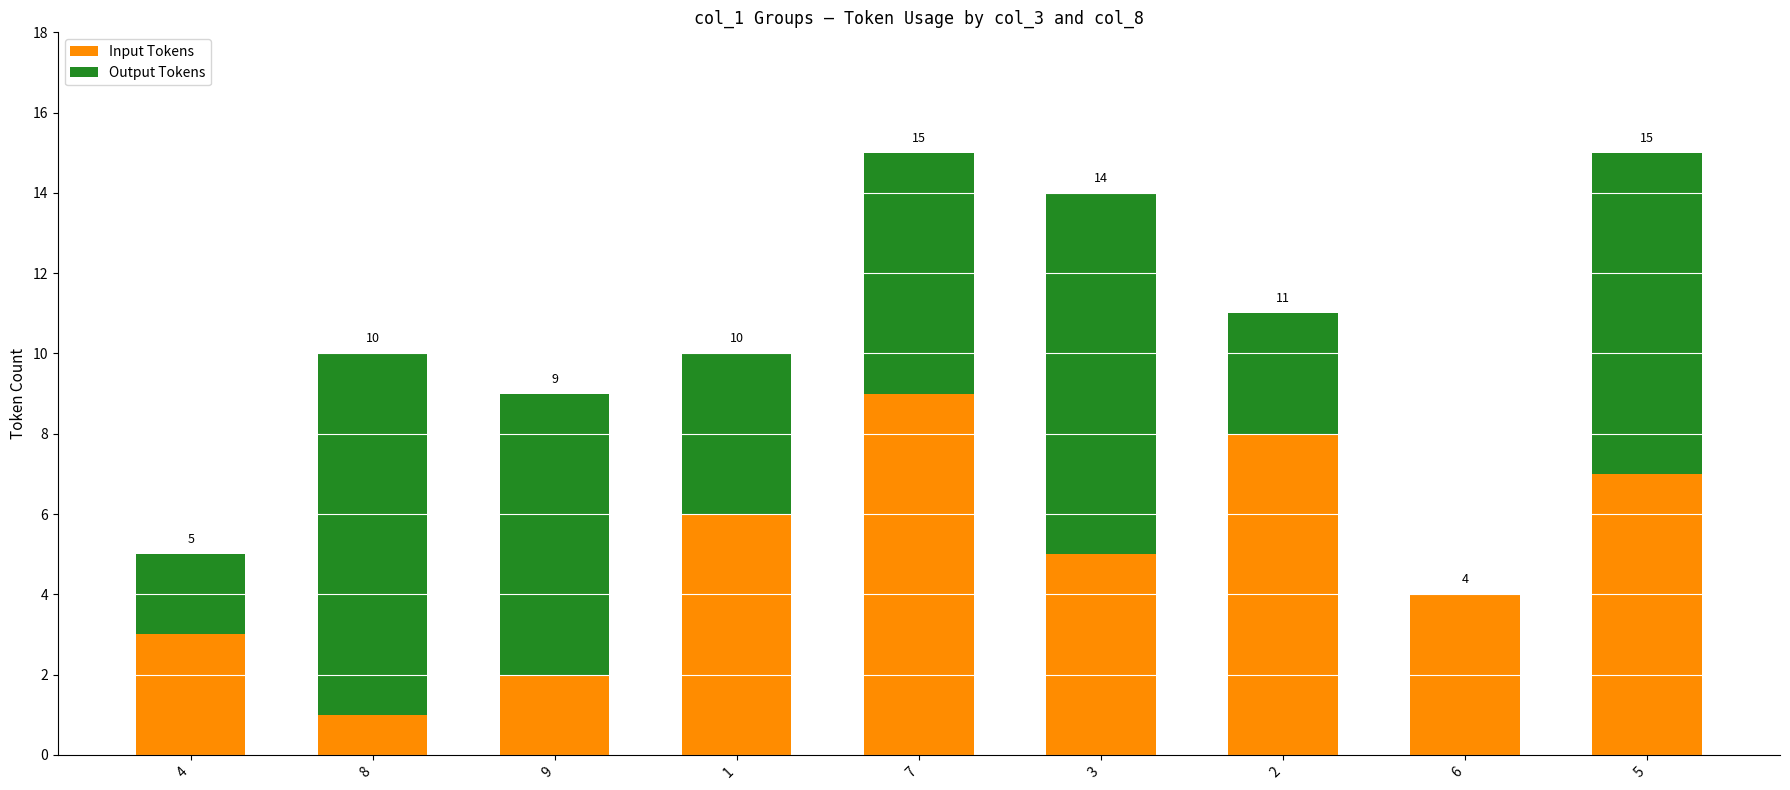

What is the highest value of the Input Tokens series?

9